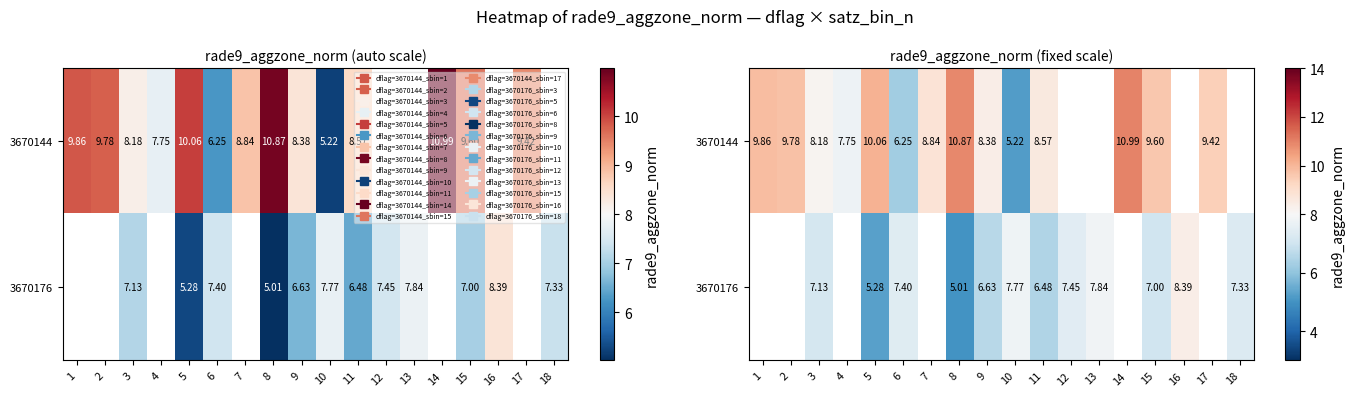

Rank the series by their maximum value, from highest to lowest.

3670144, 3670176